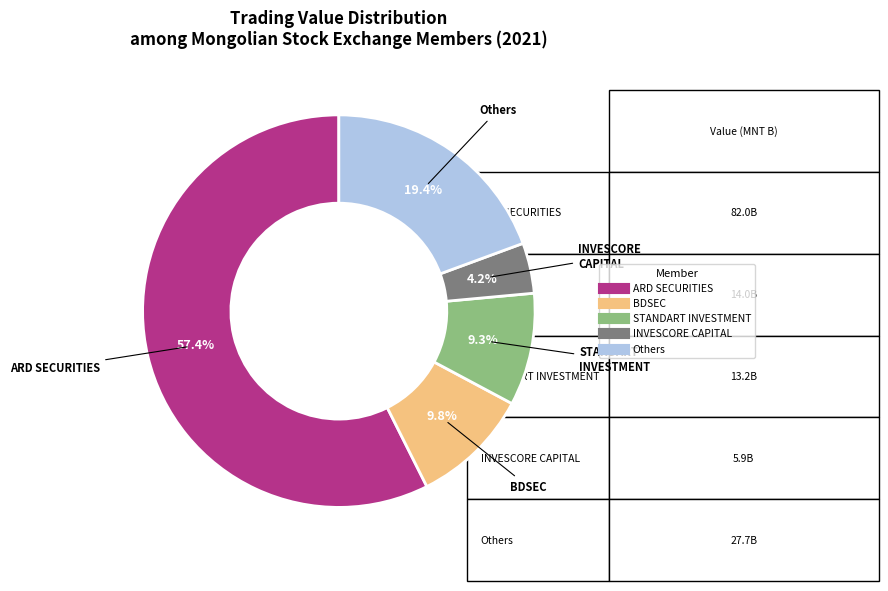

Does any single category account for the majority?

Yes